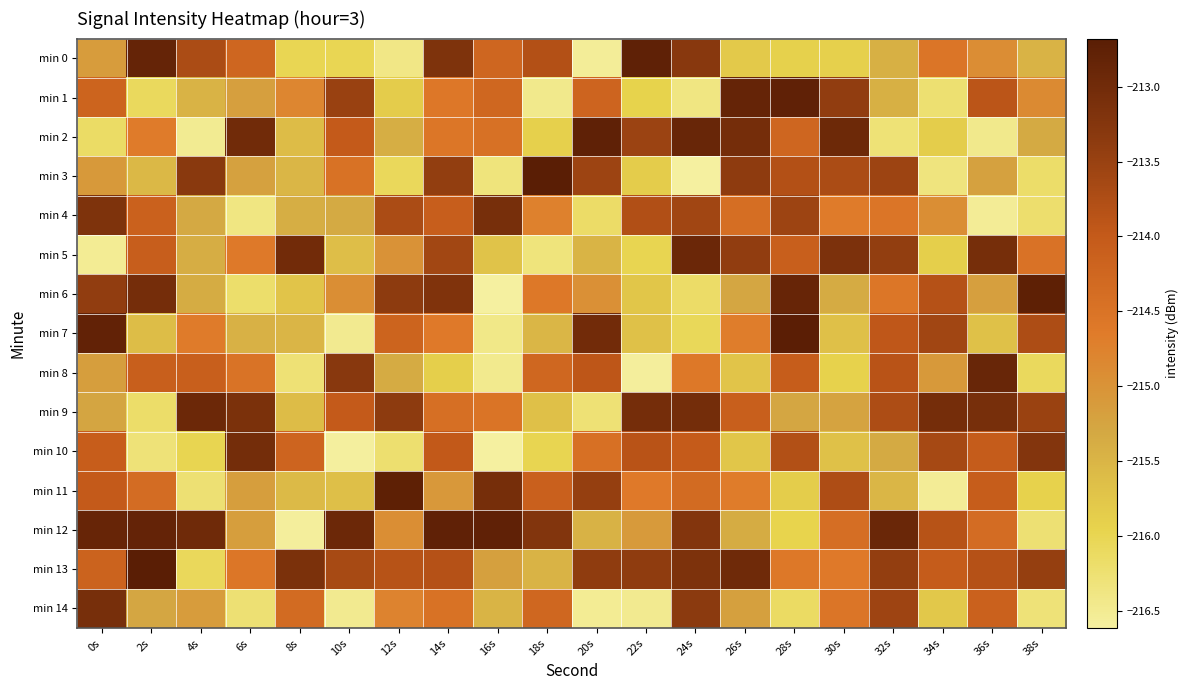

Which category has the lowest value across all series?

16s